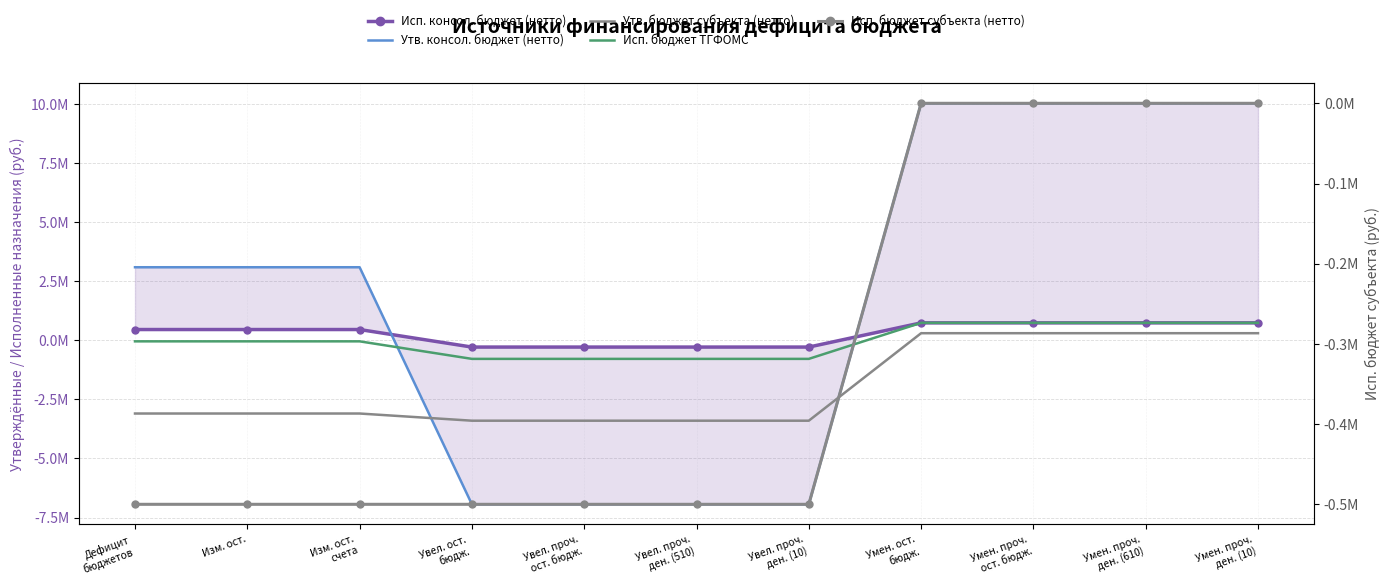

At which category is the sum across all series the highest?

Умен. ост.
бюдж.